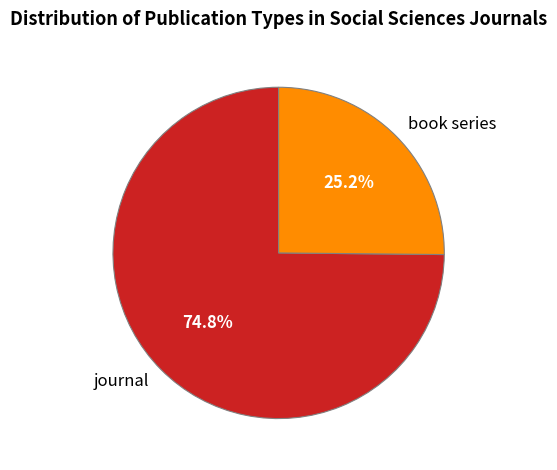

To the nearest percent, what is the average slice percentage?

50%